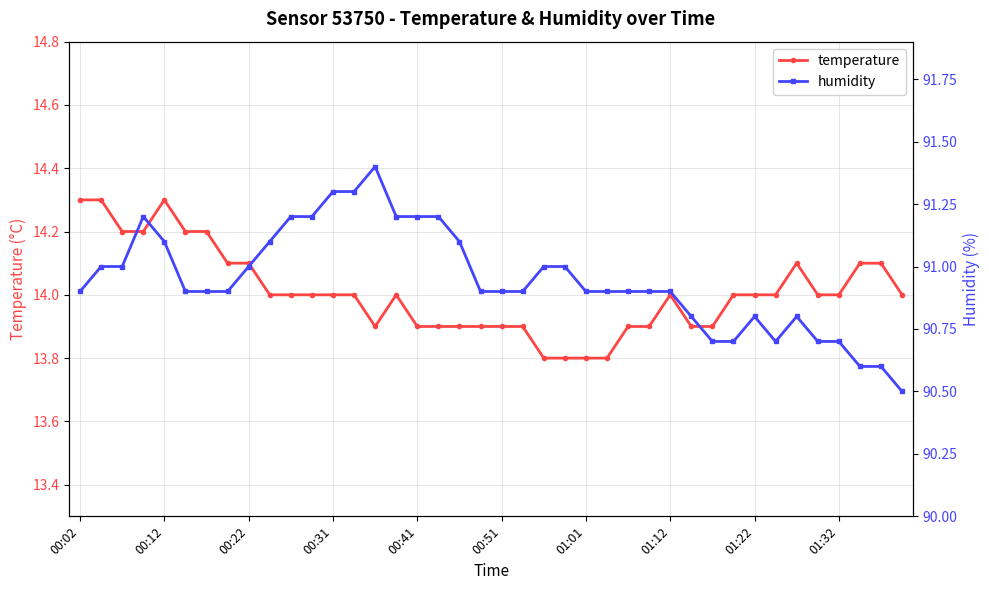

What is the minimum value shown in the chart?

13.8